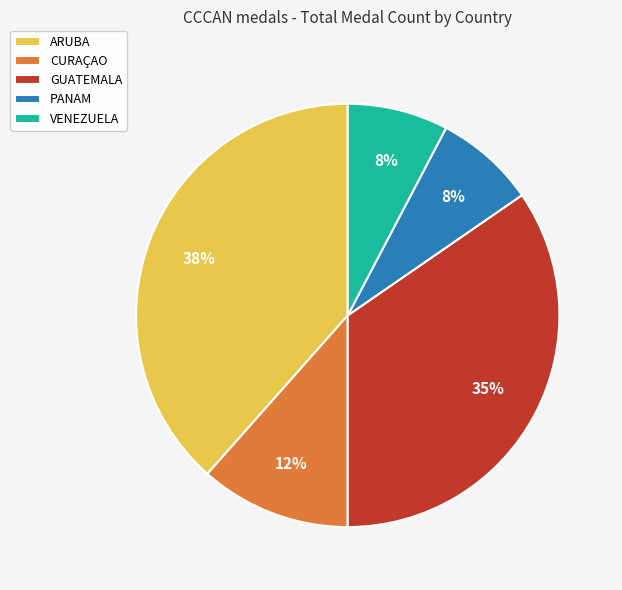

To the nearest percent, what is the difference between the GUATEMALA and PANAM slice percentages?

27%